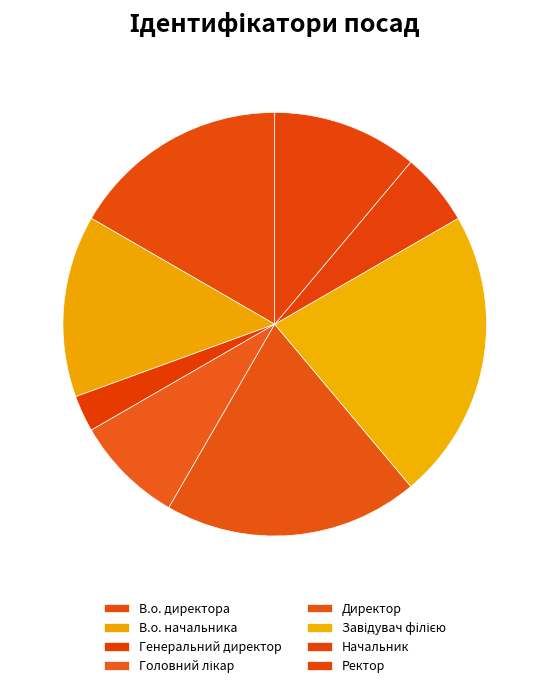

The Генеральний директор slice represents 9% of the pie. True or false?

False